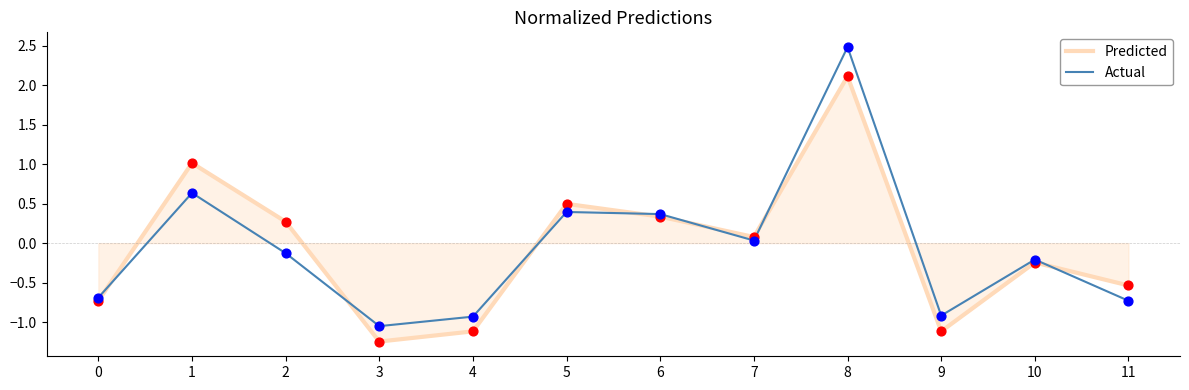

What are all the series names shown in the legend?

Predicted, Actual